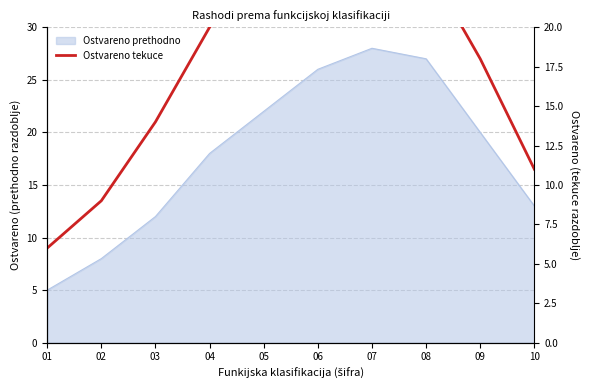

Reading left to right, extract all data points from this chart.

01=6	02=9	03=14	04=20	05=24	06=27	07=26	08=24	09=18	10=11